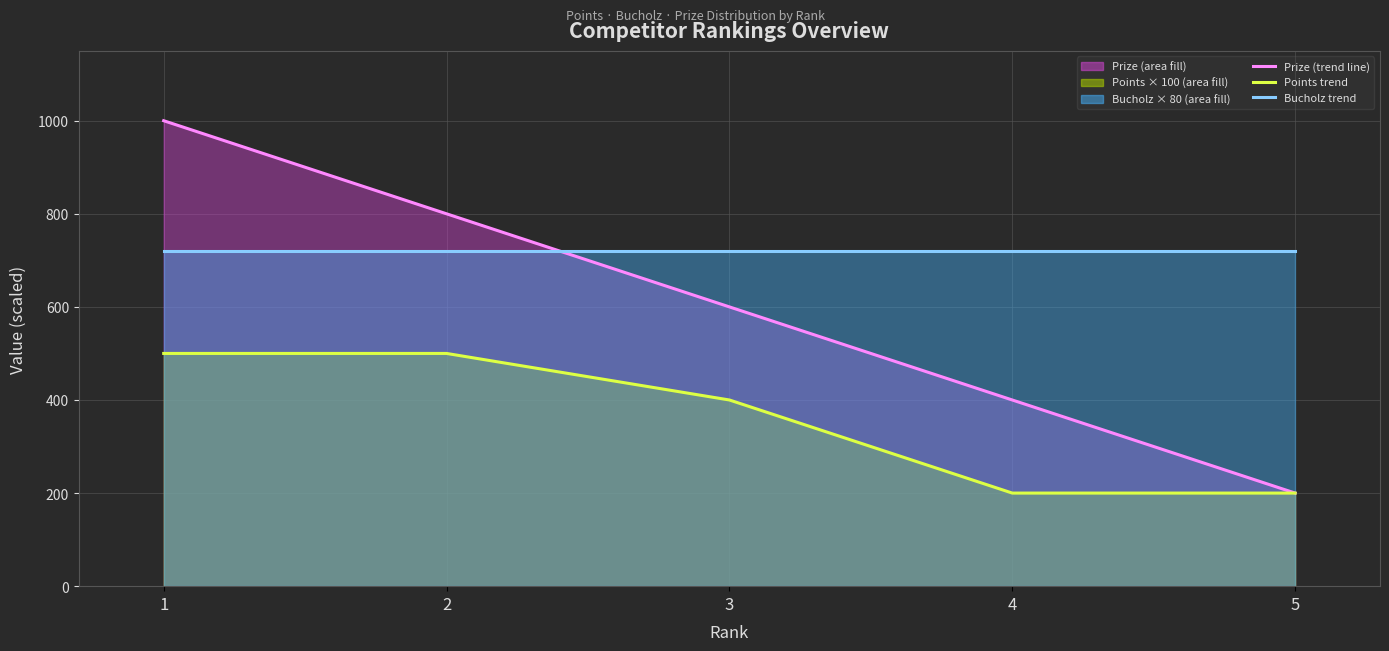

How many Prize (trend) values are between 400 and 800?

3